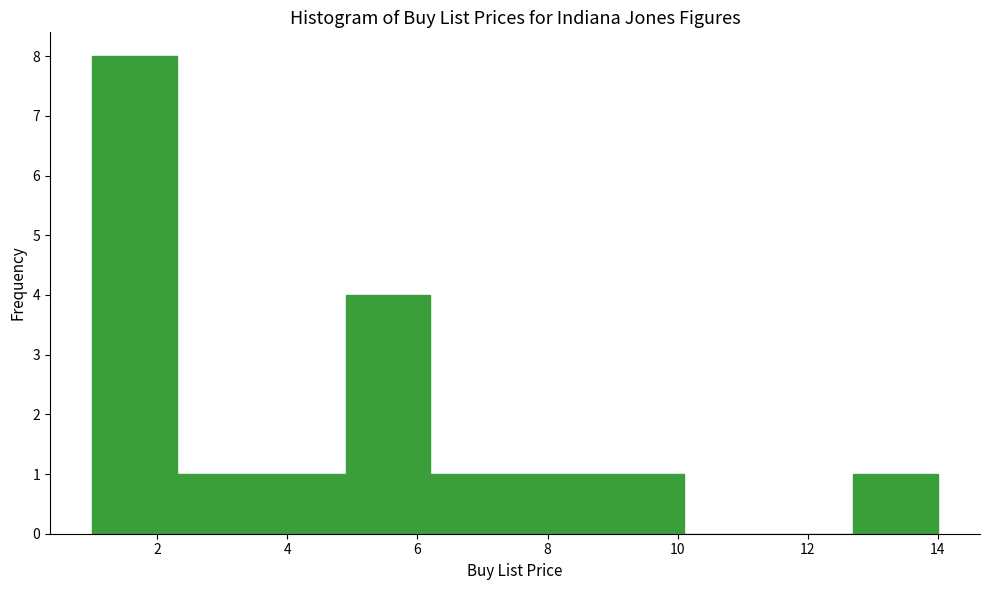

Over which range of the x-axis is the bar tallest?

1.0 to 2.3